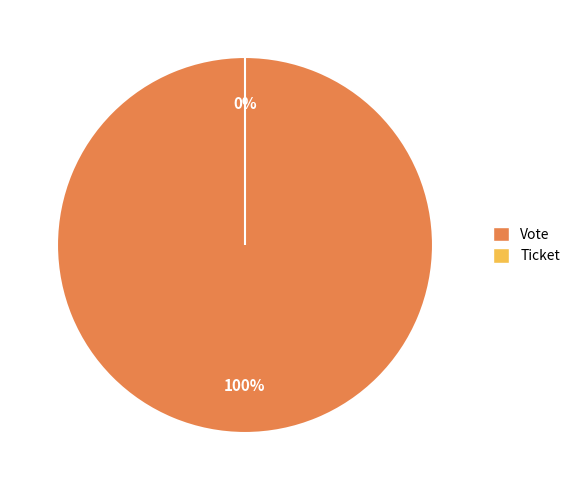

True or false: Ticket accounts for 0% of the total.

True